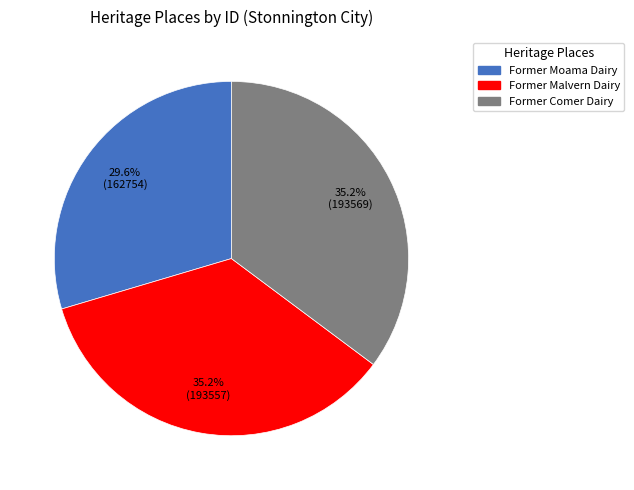

Approximately how many times larger is the value at Former Moama Dairy compared to Former Comer Dairy?

0.8